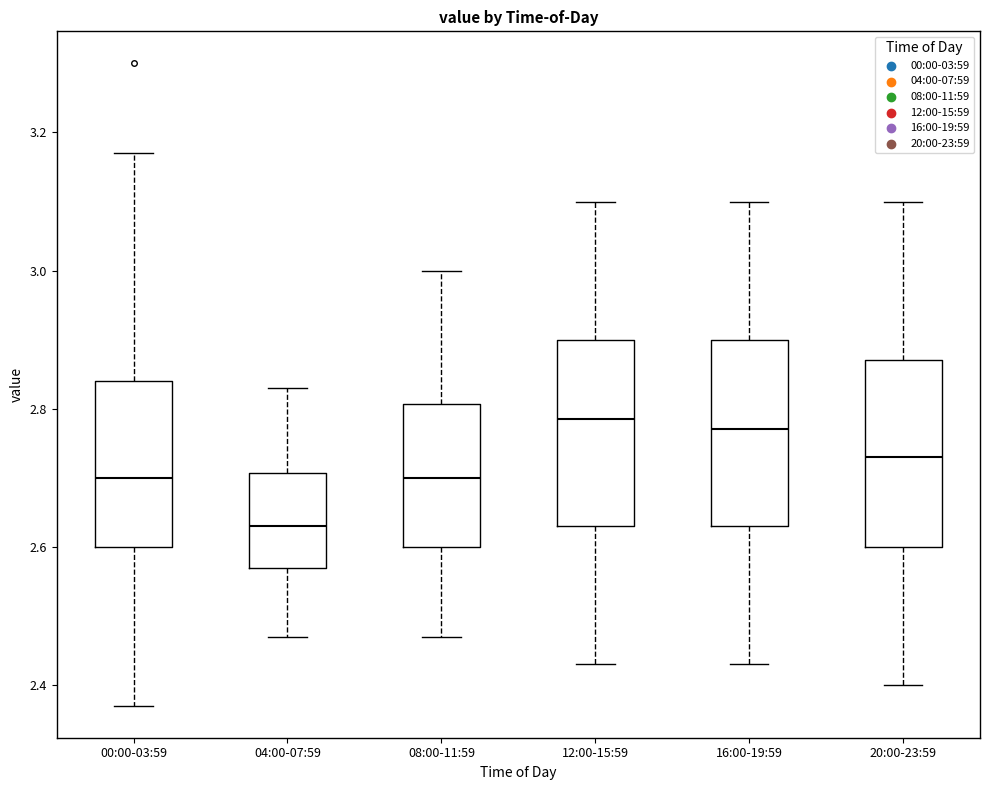

Reading left to right, read every box against the y-axis: the position of its median line, the range the box covers, and the ends of its whiskers. The values are not printed on the chart, so give them approximately, as read against the axis.

00:00-03:59: median 2.70, box 2.60 to 2.84, whiskers 2.38 to 3.18
04:00-07:59: median 2.64, box 2.58 to 2.70, whiskers 2.48 to 2.84
08:00-11:59: median 2.70, box 2.60 to 2.80, whiskers 2.48 to 3.00
12:00-15:59: median 2.78, box 2.64 to 2.90, whiskers 2.44 to 3.10
16:00-19:59: median 2.78, box 2.64 to 2.90, whiskers 2.44 to 3.10
20:00-23:59: median 2.74, box 2.60 to 2.88, whiskers 2.40 to 3.10